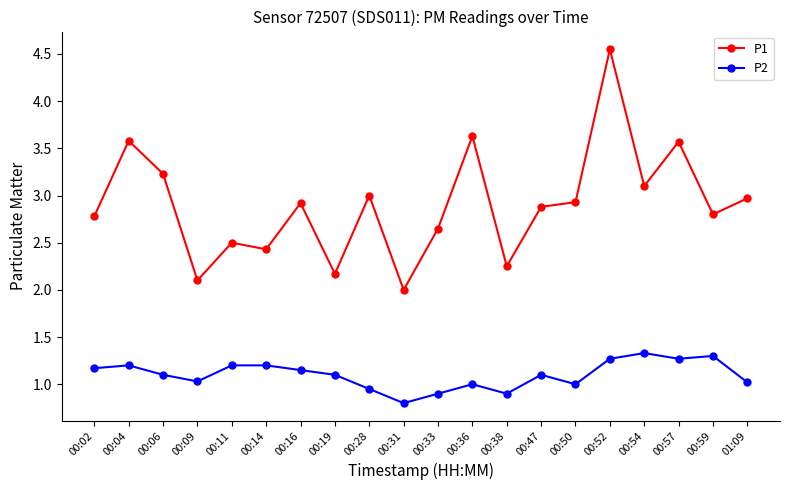

True or false: P2 has a value of 1.3 at 00:54.

True